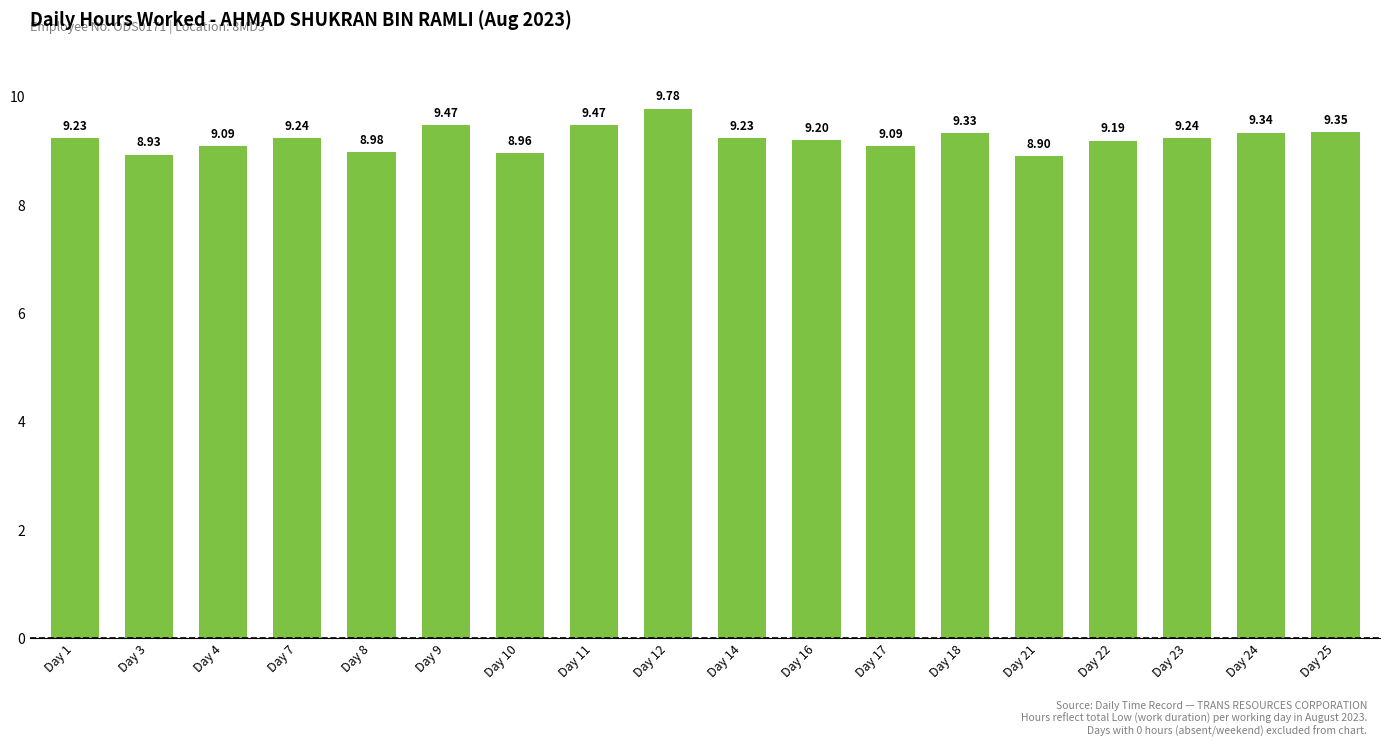

True or false: the data shows 9.2 at Day 7.

True